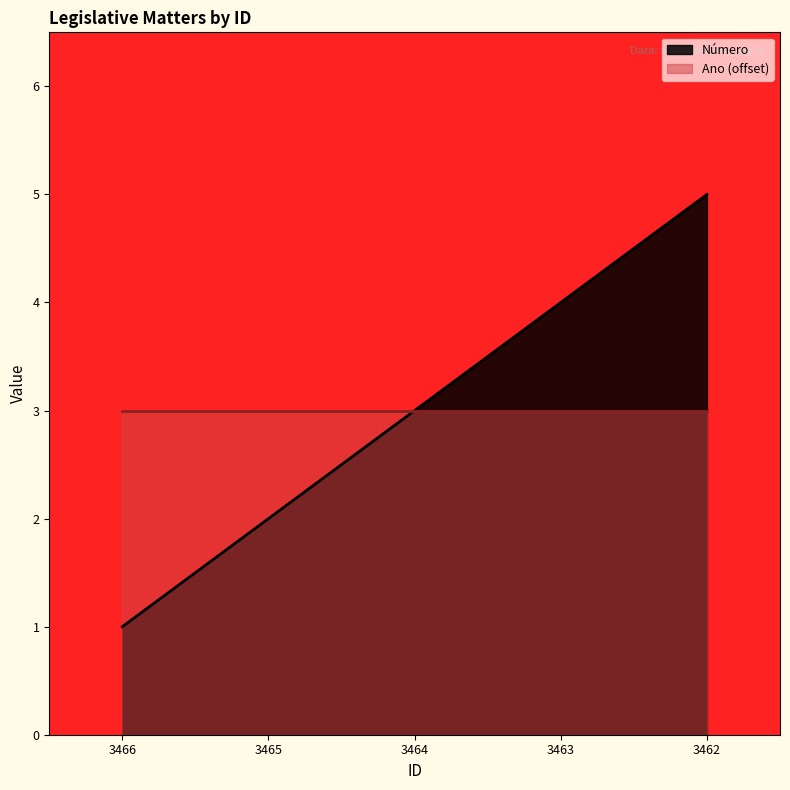

Which has a higher value, 3462 or 3464?

3462